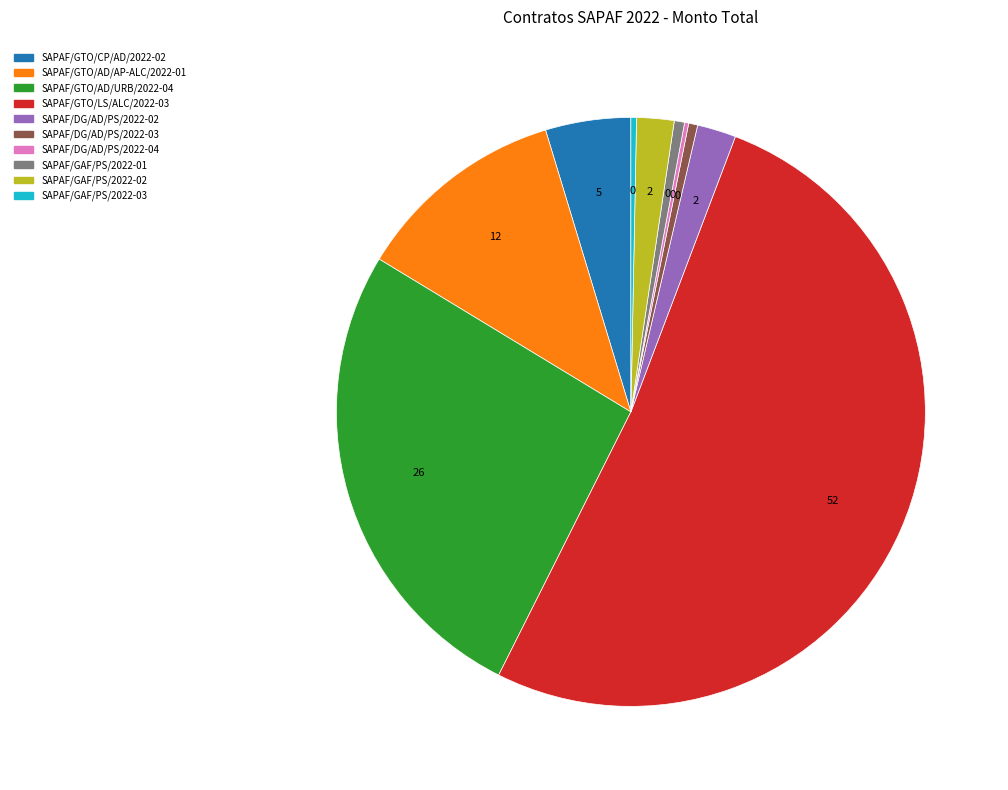

Do SAPAF/DG/AD/PS/2022-02 and SAPAF/GAF/PS/2022-03 together represent more than half of the pie?

No